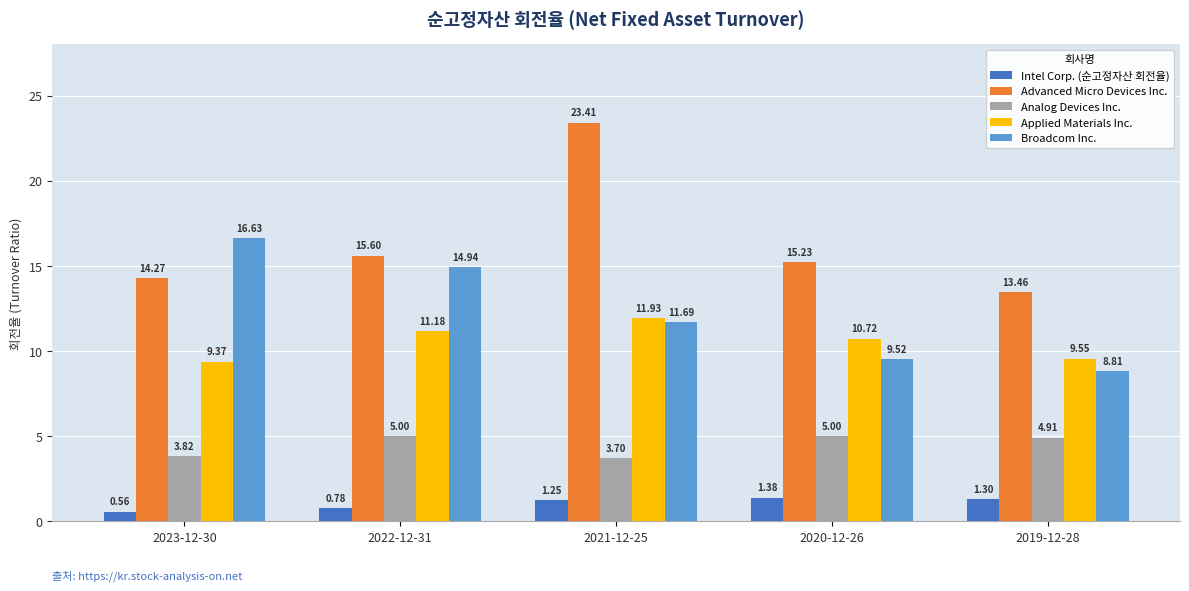

Are the bars grouped side by side (vs. stacked)?

Yes